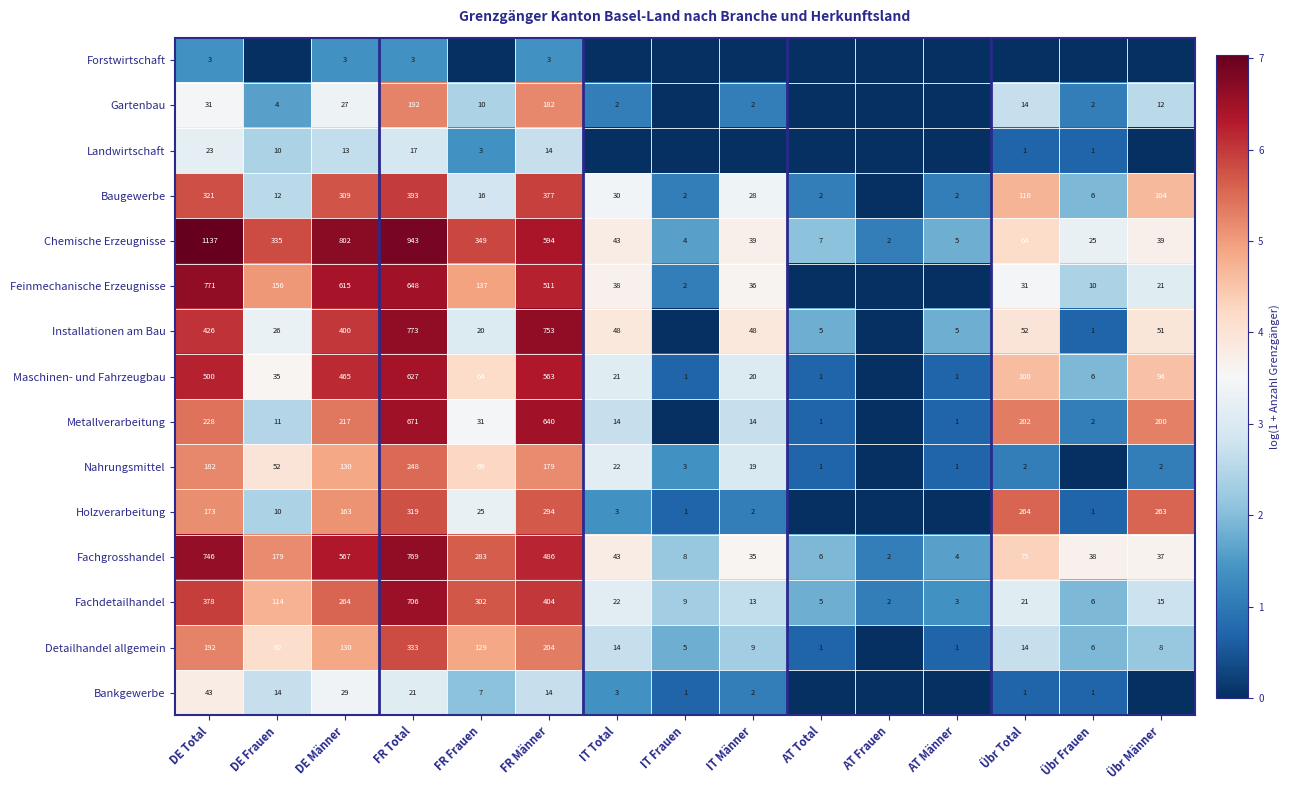

Is the value of Baugewerbe at FR Total greater than the value of Metallverarbeitung at Übr Frauen?

Yes